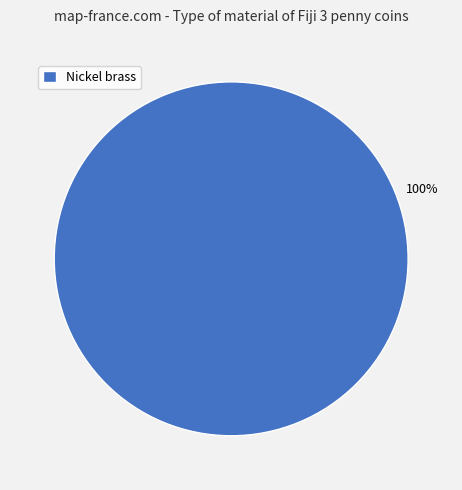

Rank the categories by value from highest to lowest.

Nickel brass